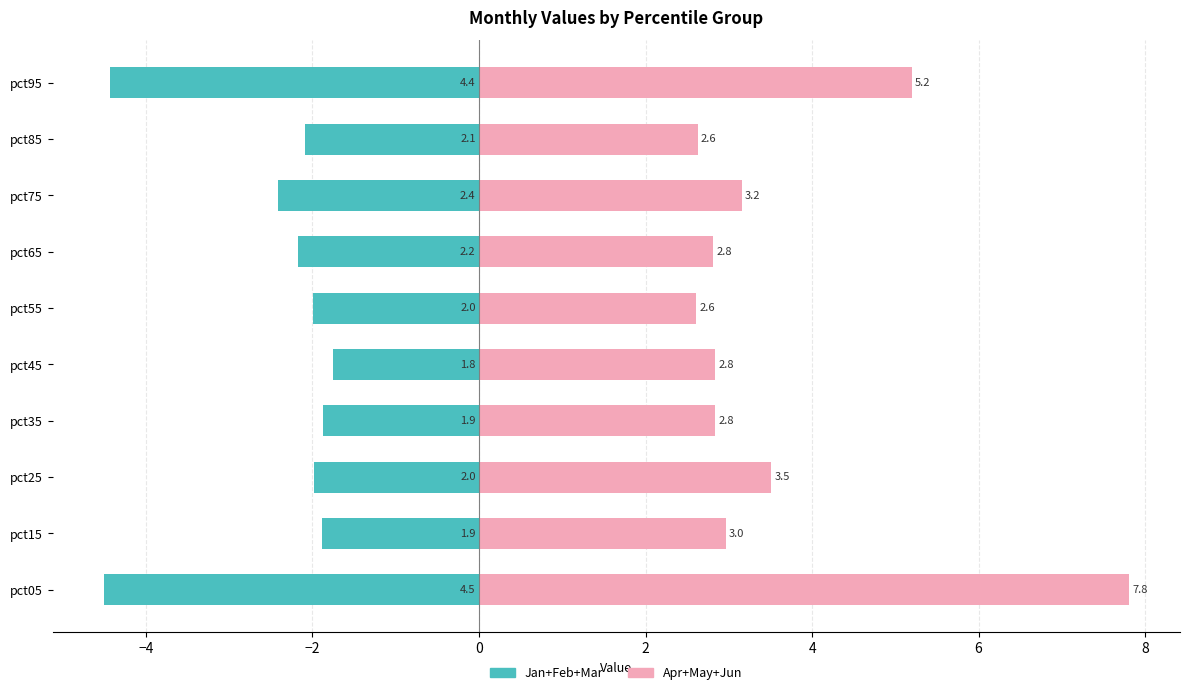

What is the value of the Jan+Feb+Mar bar at the 9th from the left?

-2.1